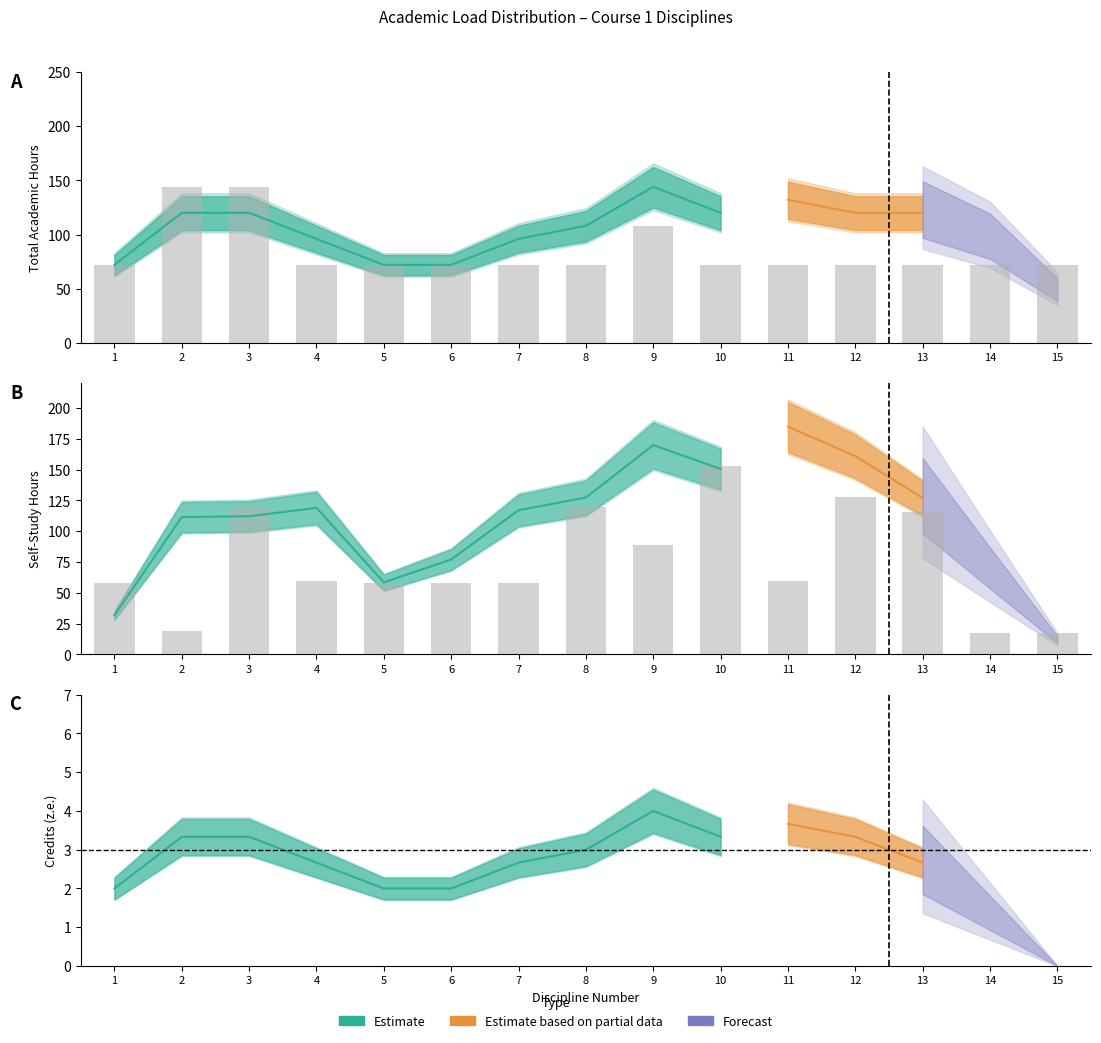

What is the sum of all Winter_SR values?

1129.1